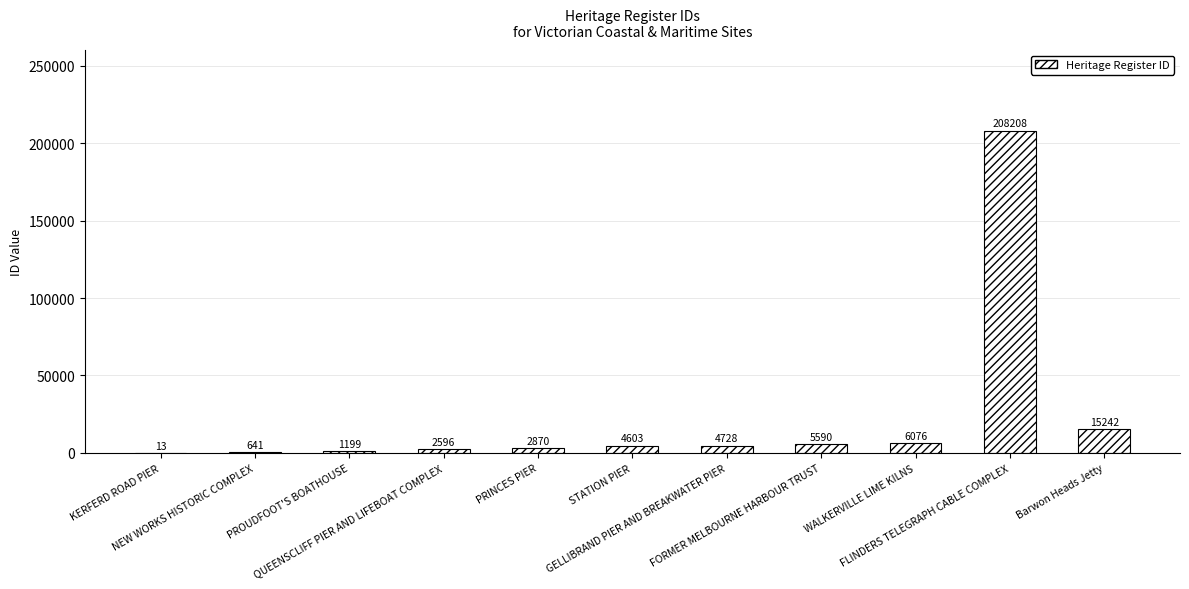

The chart shows a value of 6076 at WALKERVILLE LIME KILNS. True or false?

True